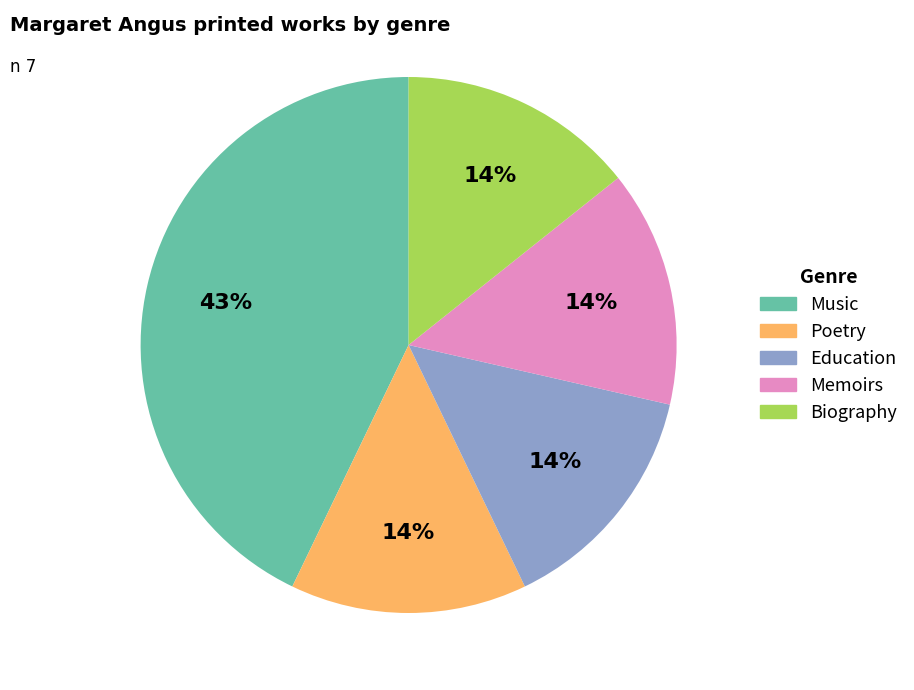

Is there any slice that represents more than half of the pie?

No